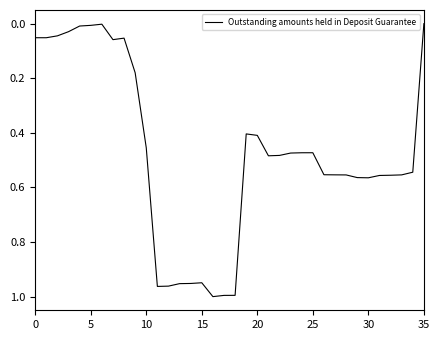

How many points are higher than both their immediate neighbors (excluding endpoints)?

5